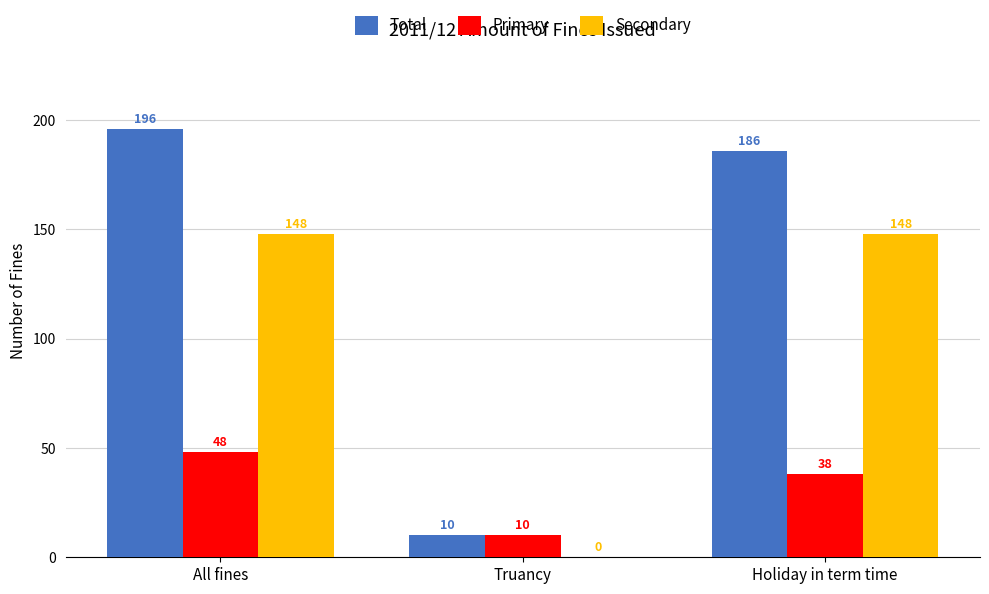

What is the sum of the Primary values at Holiday in term time and All fines?

86